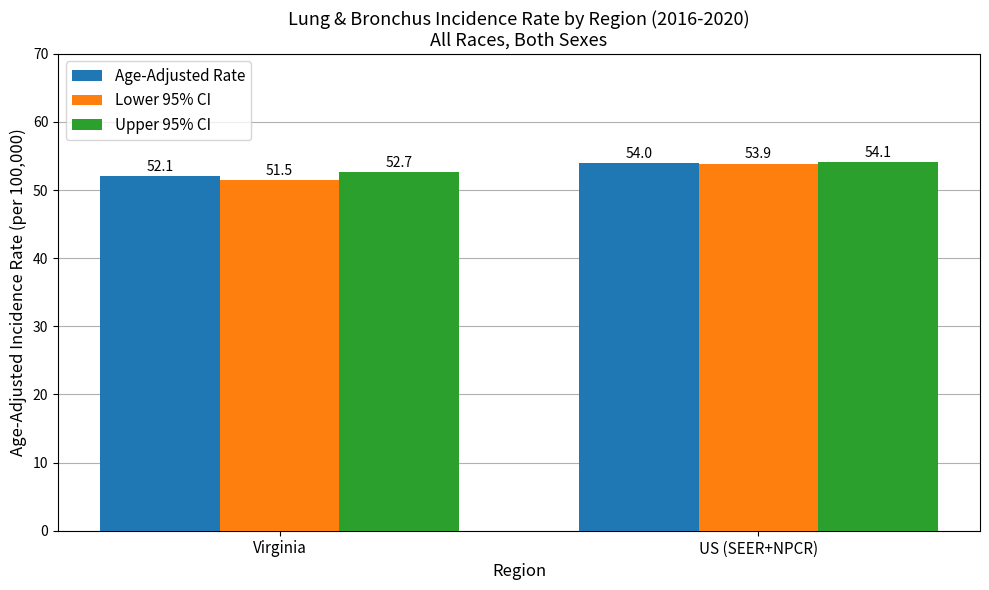

True or false: Upper 95% CI has a value of 54.1 at US (SEER+NPCR).

True